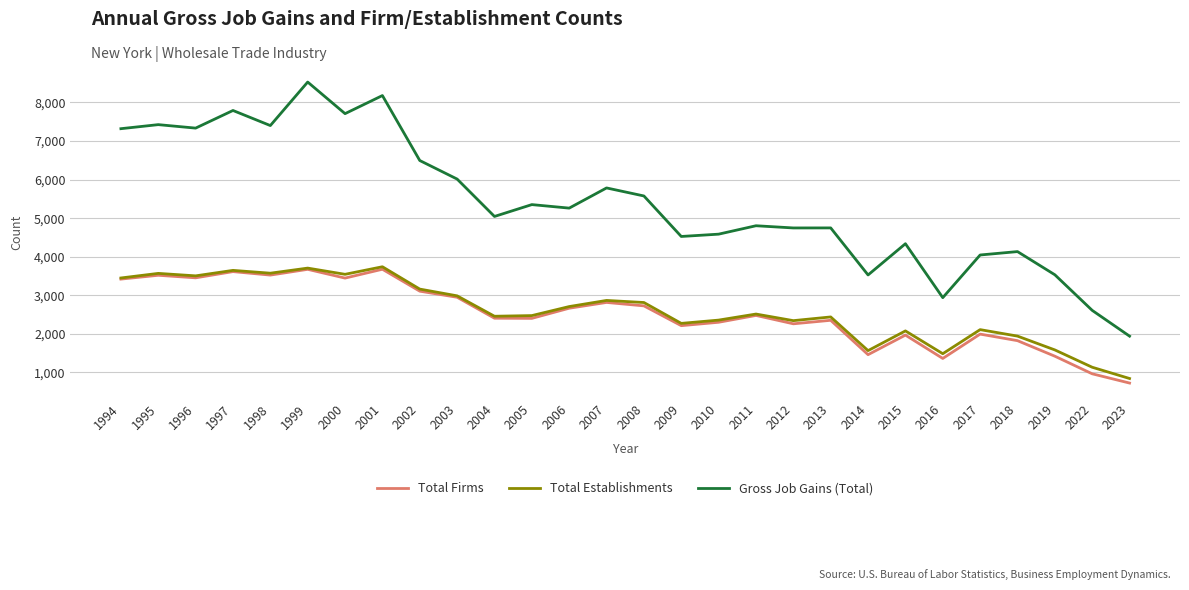

What are all the series names shown in the legend?

Total Firms, Total Establishments, Gross Job Gains (Total)